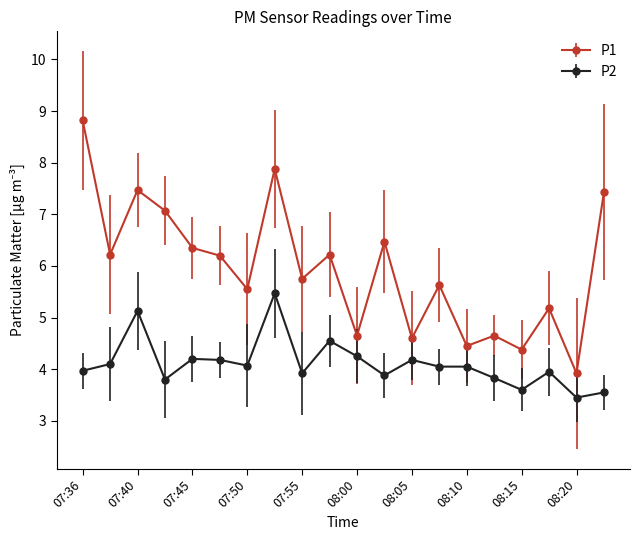

What is the average value of the P1 series?

5.9